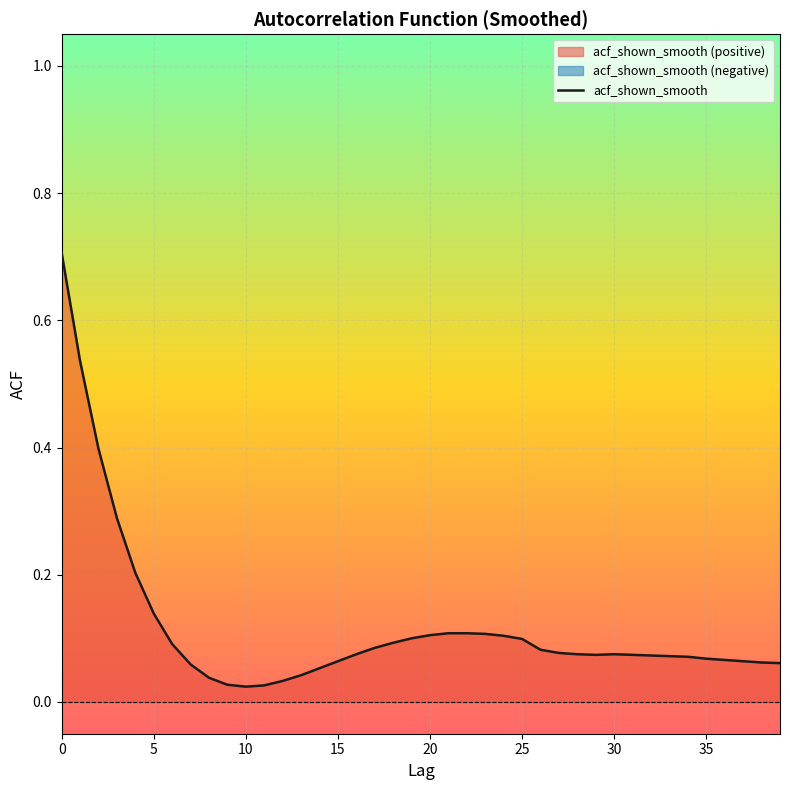

How many lines are shown in the chart?

1